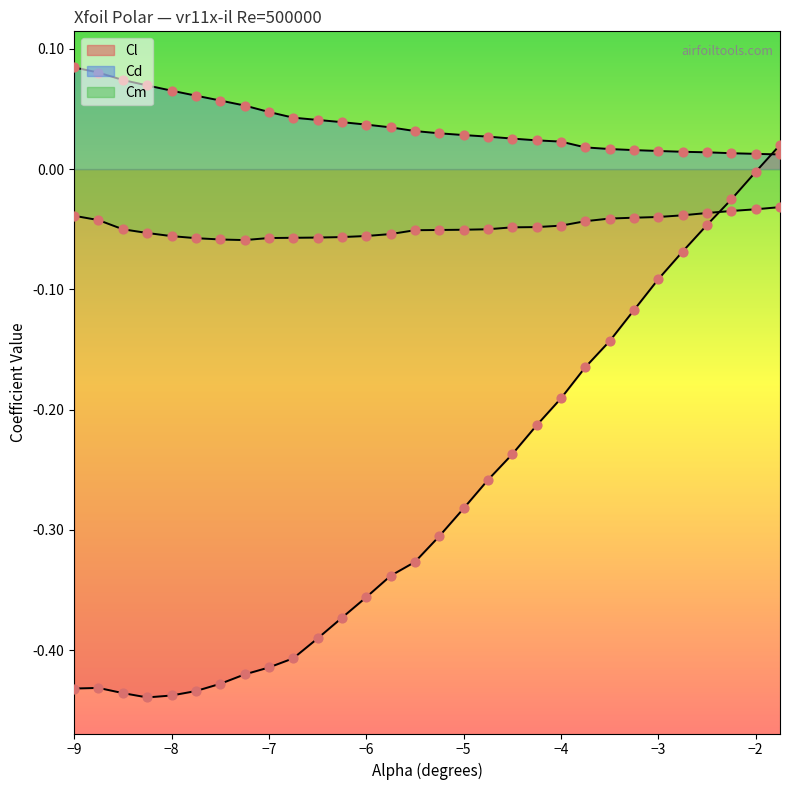

Which series contains the highest Y value?

Cd